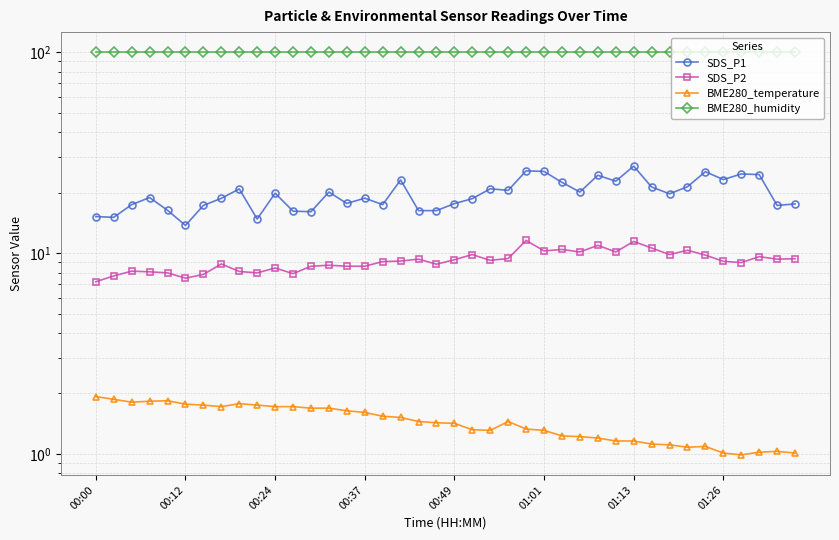

Rank the series by their maximum value, from highest to lowest.

BME280_humidity, SDS_P1, SDS_P2, BME280_temperature